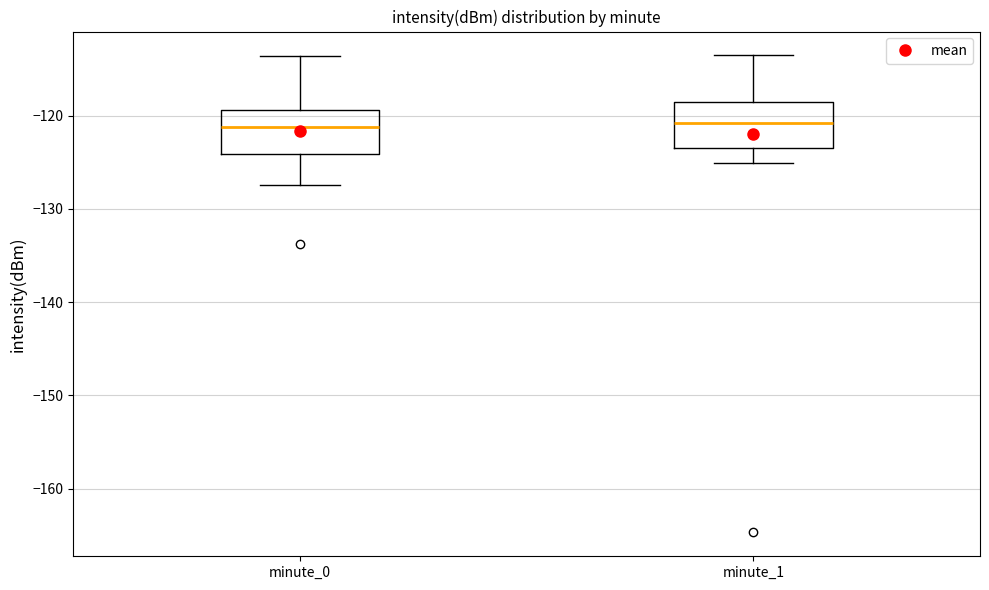

Reading left to right, read every box against the y-axis: the position of its median line, the range the box covers, and the ends of its whiskers. The values are not printed on the chart, so give them approximately, as read against the axis.

minute_0: median -121, box -124 to -119, whiskers -127 to -114
minute_1: median -121, box -123 to -119, whiskers -125 to -114